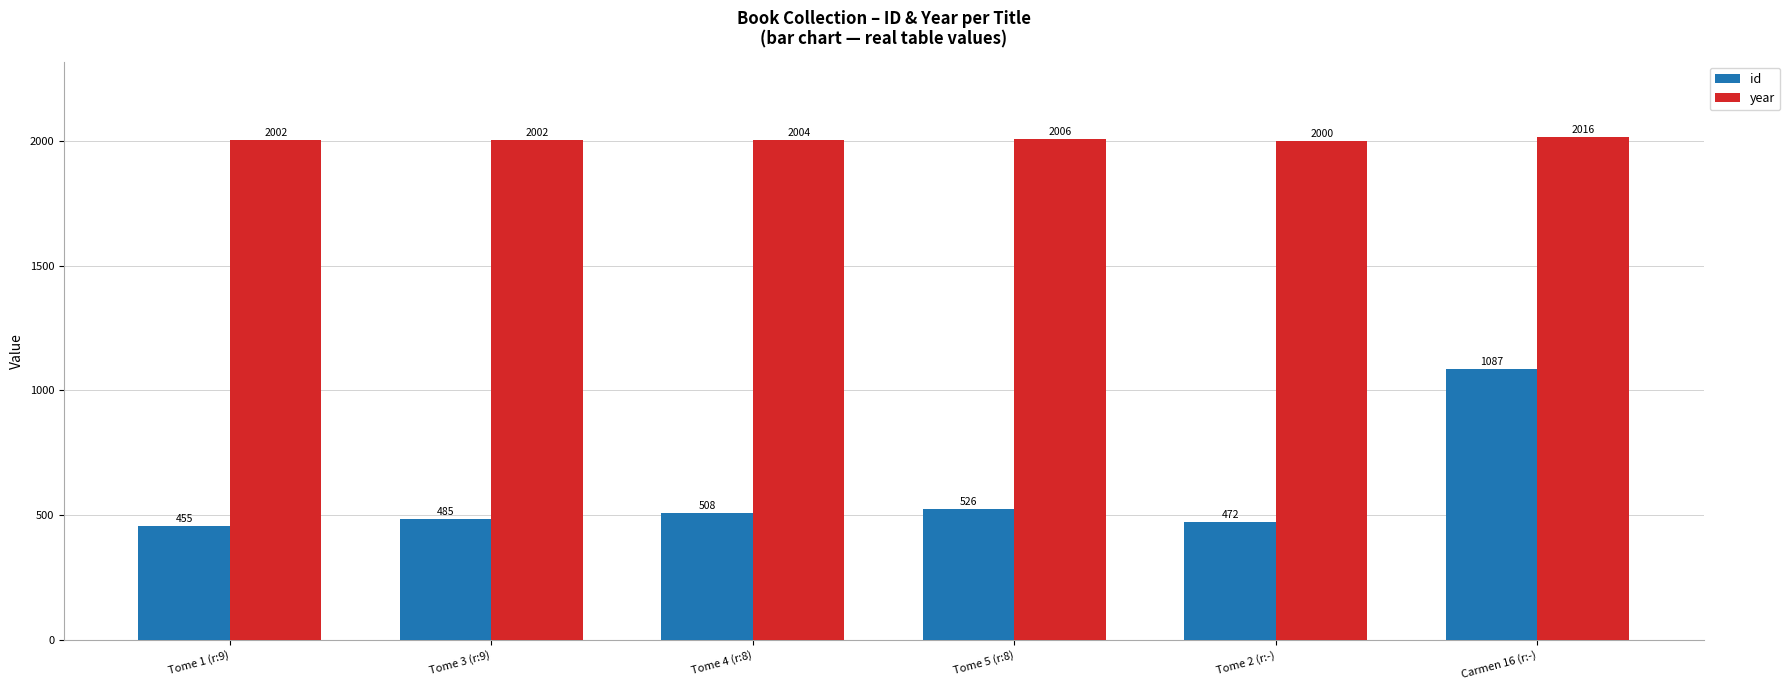

What are all the series names shown in the legend?

id, year